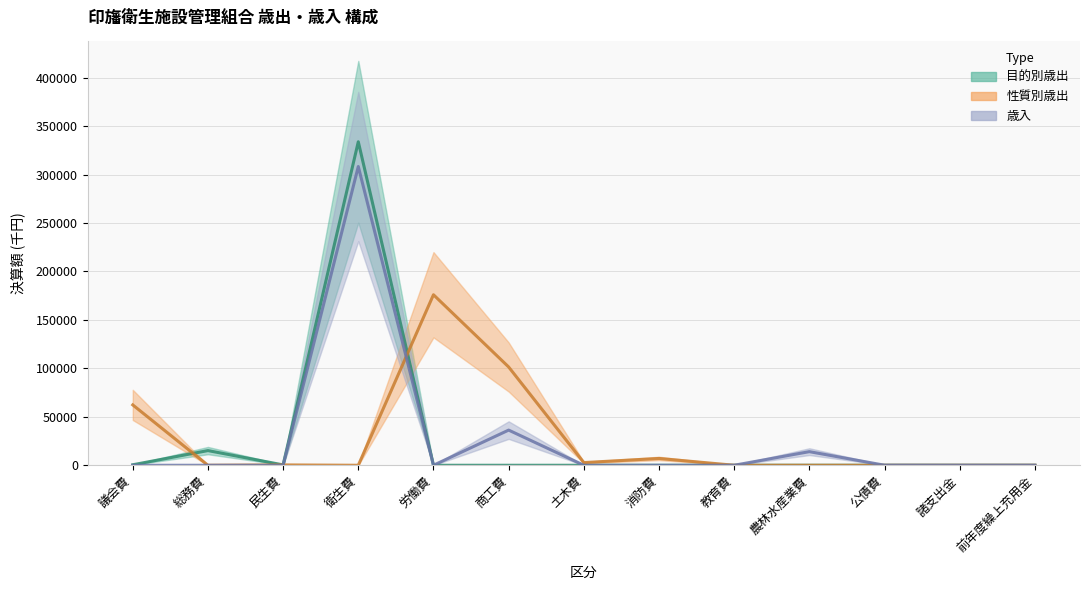

Reading left to right, transcribe all the data shown in this chart.

目的別歳出: 502	15149	370	333846	0	0	0	0	0	0	0	0	0
性質別歳出: 62294	0	370	0	175970	101431	2777	7025	0	0	0	0	0
歳入: 0	0	2	308301	0	36286	0	0	0	14046	40	0	0